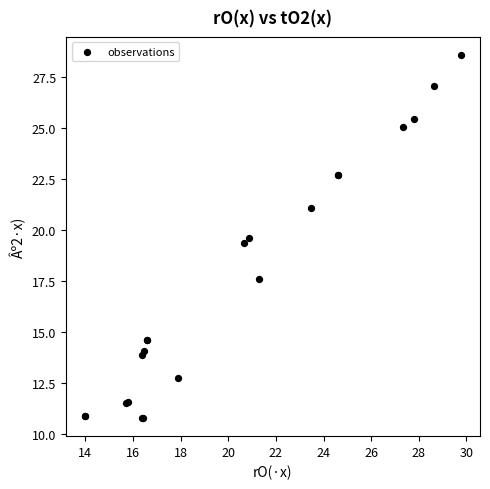

What Y value in the scatter plot is closest to 19?

19.3